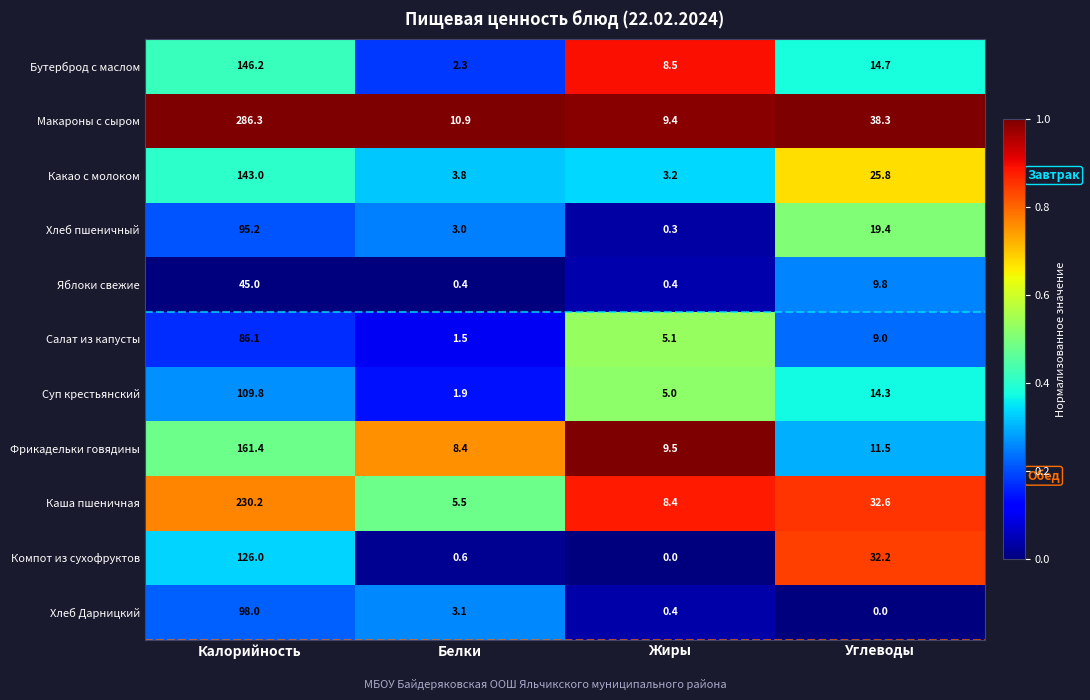

What is the spread (max minus min) of values at Калорийность?

241.3